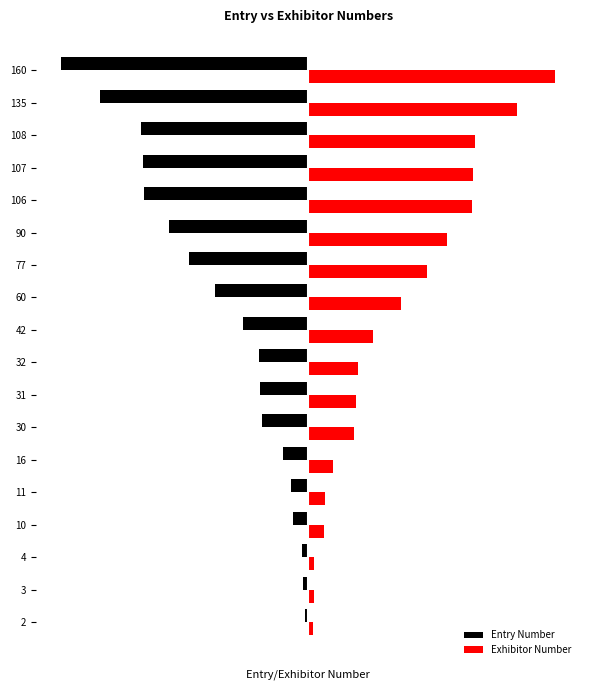

What is the value of the Entry Number bar at the 14th from the left?

-106